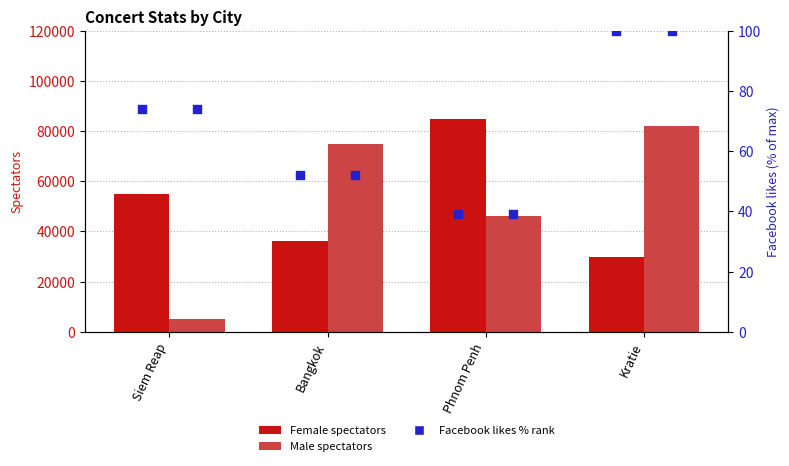

At which category is the sum across all series the highest?

Phnom Penh